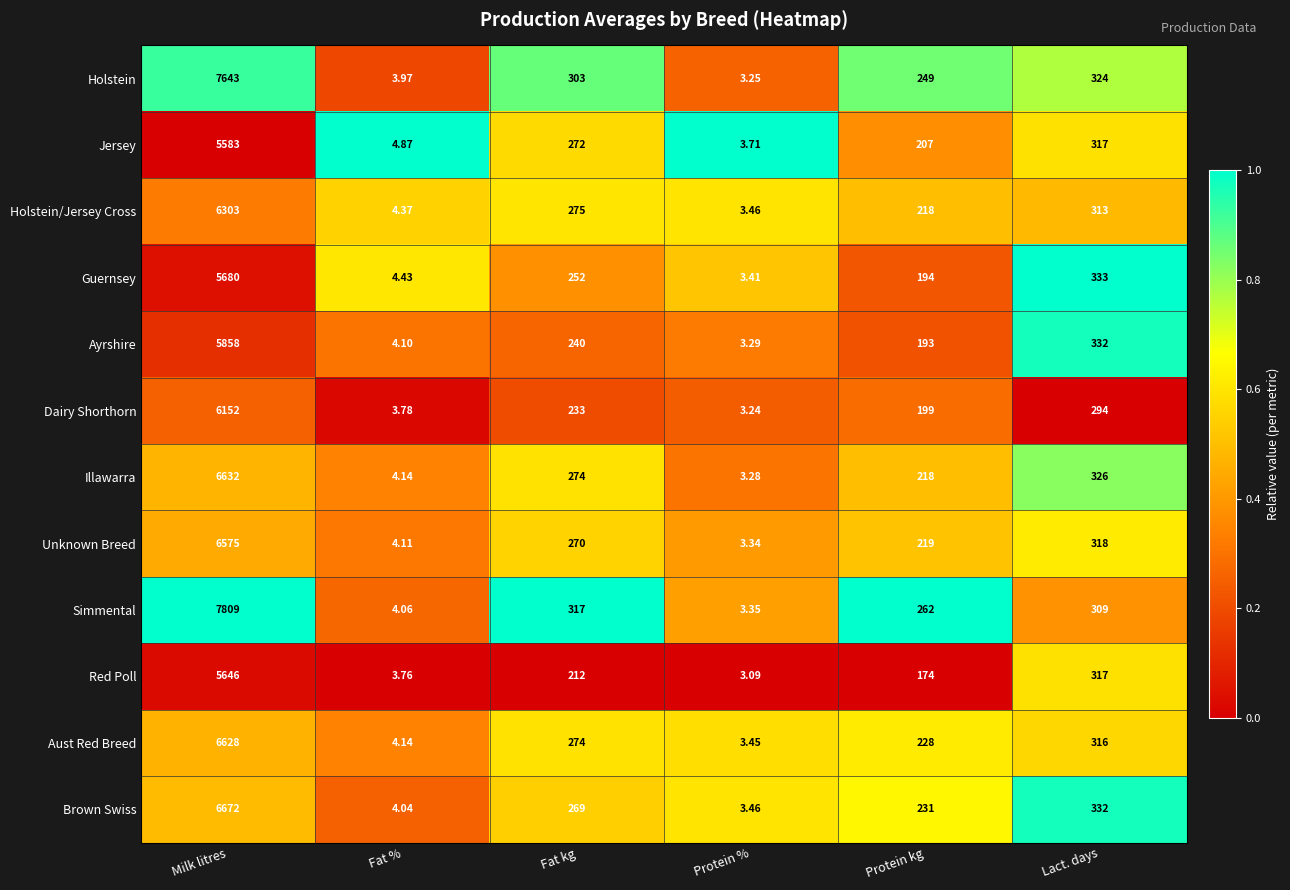

List the series in order of their peak value, lowest first.

Jersey, Red Poll, Guernsey, Ayrshire, Dairy Shorthorn, Holstein/Jersey Cross, Unknown Breed, Aust Red Breed, Illawarra, Brown Swiss, Holstein, Simmental